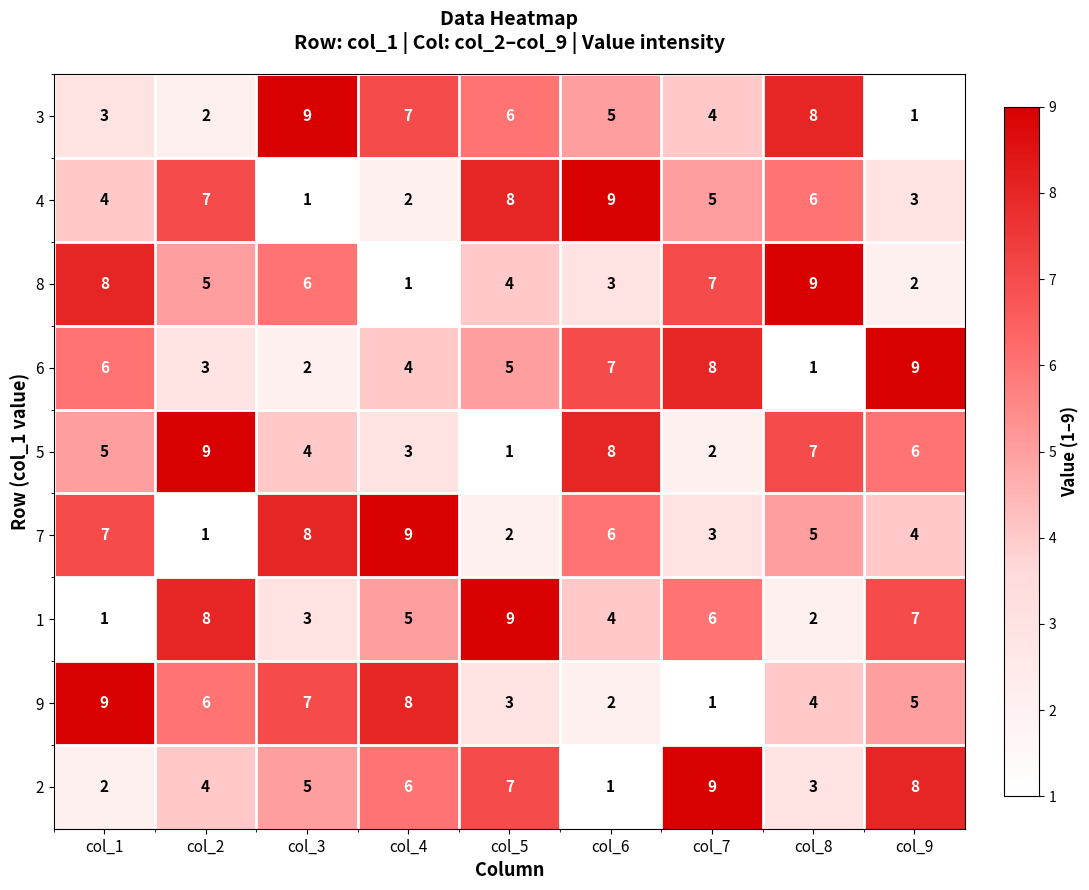

Which category has the lowest value in the 2 series?

col_6